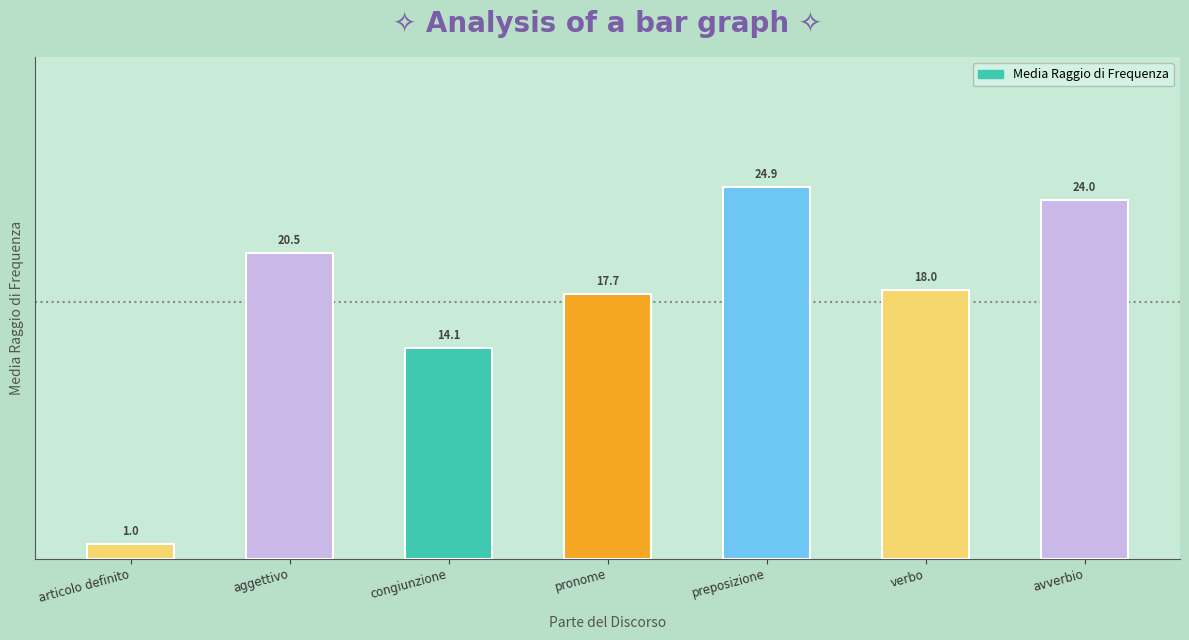

Which has a higher value, pronome or congiunzione?

pronome